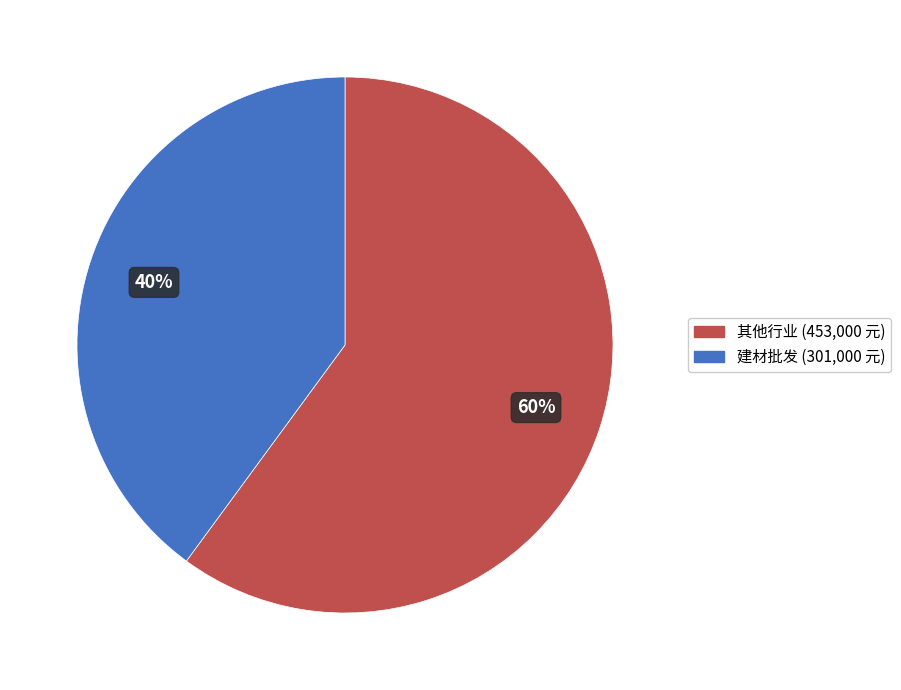

How many segments does this pie chart have?

2